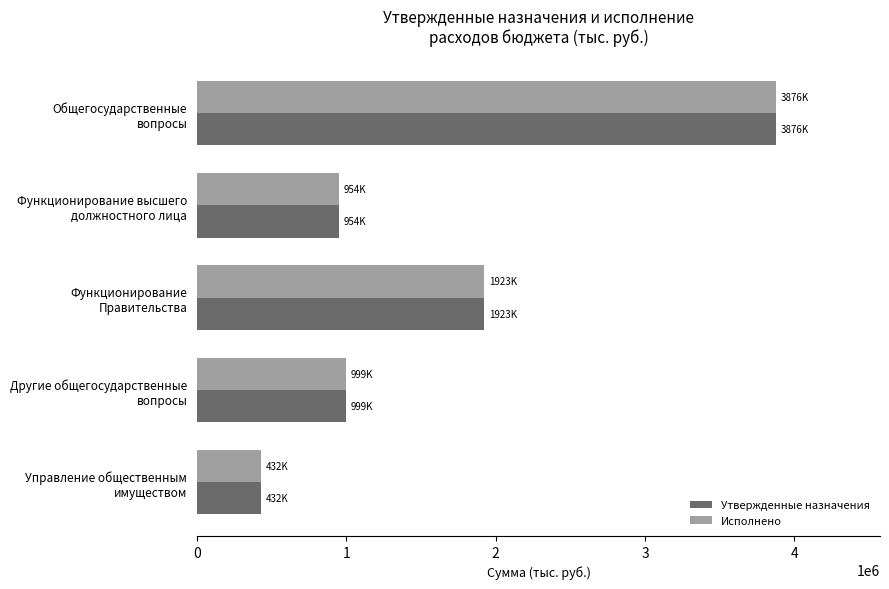

What is the average value of the Исполнено series?

1636526.6